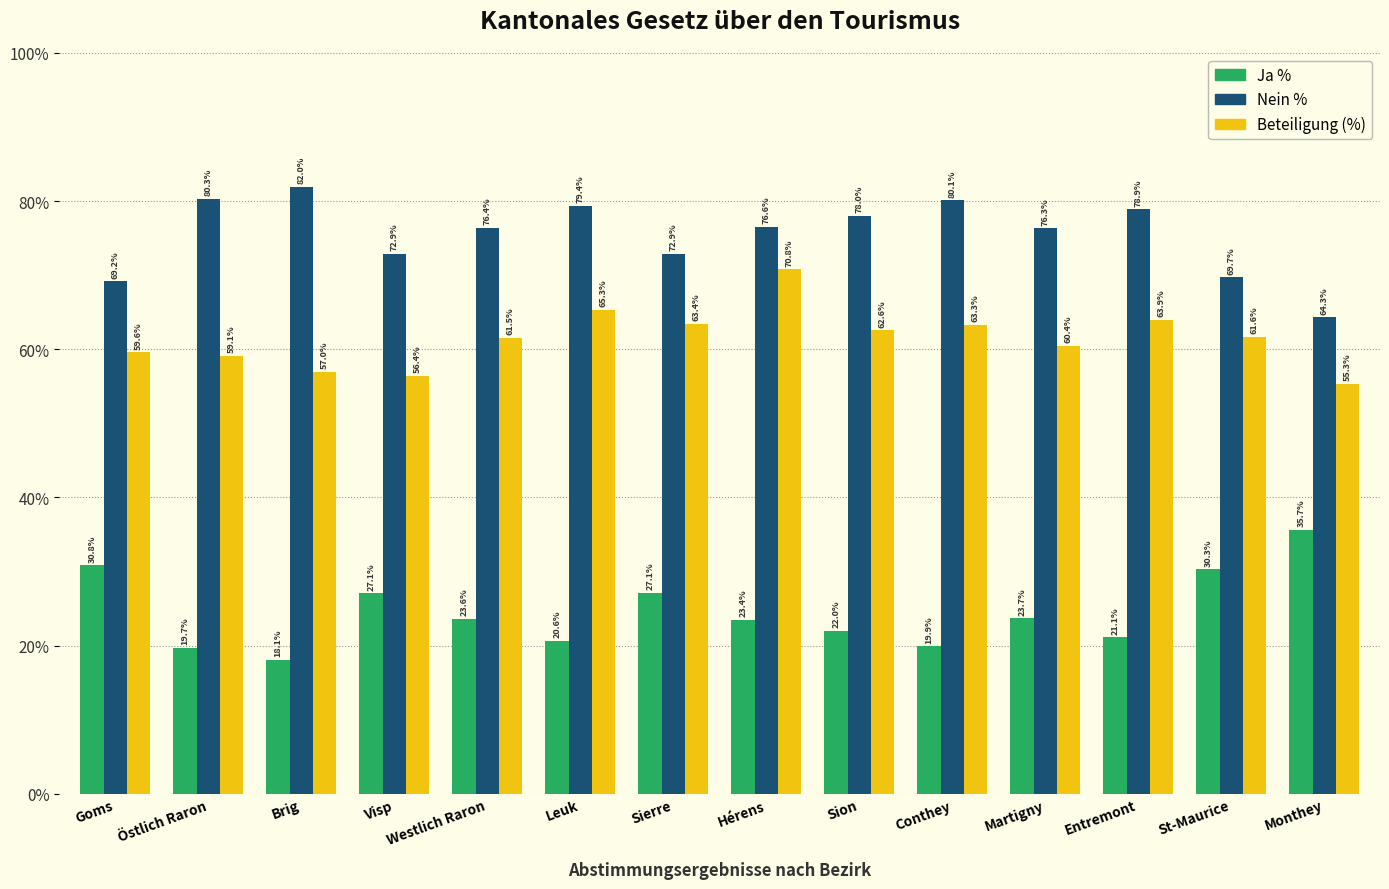

How many data points in Nein % are less than 76?

5